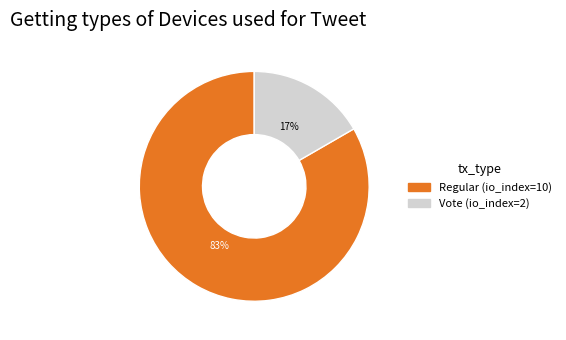

Which category has the biggest portion of the pie?

Regular (io_index=10)